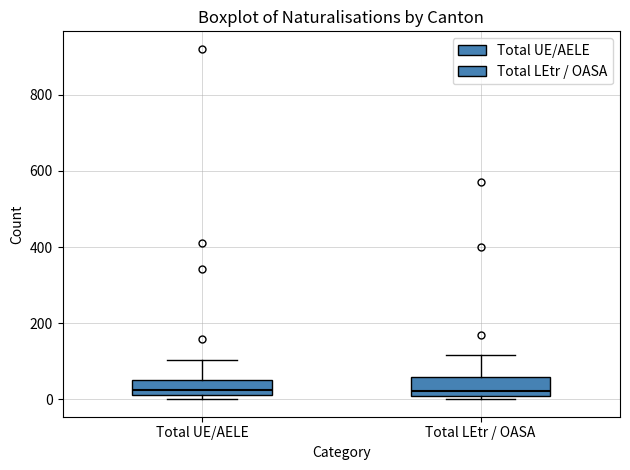

Reading left to right, transcribe this box plot: for each box, give where its median line is, the range the box spans, and where its two whiskers end, as read against the y-axis. The values are not printed on the chart, so give them approximately, as read against the axis.

Total UE/AELE: median 20 (just above the box's lower edge), box 20 to 60, whiskers 0 to 100
Total LEtr / OASA: median 20, box 0 to 60, whiskers 0 (just below the box's lower edge) to 120